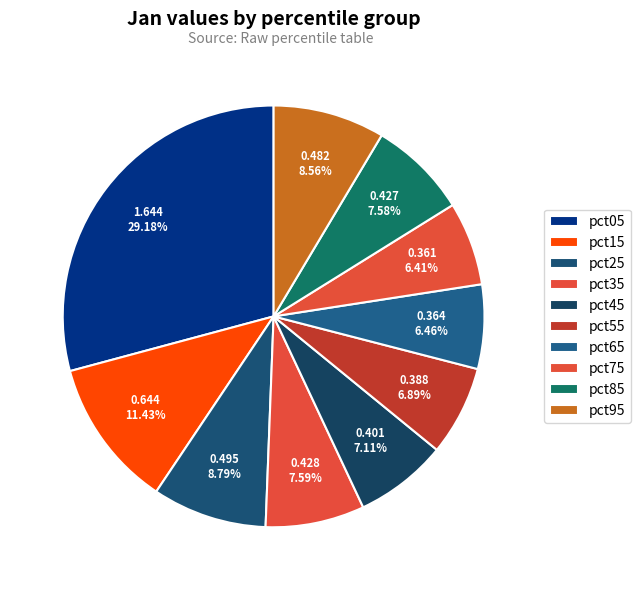

How many slices are in this pie chart?

10